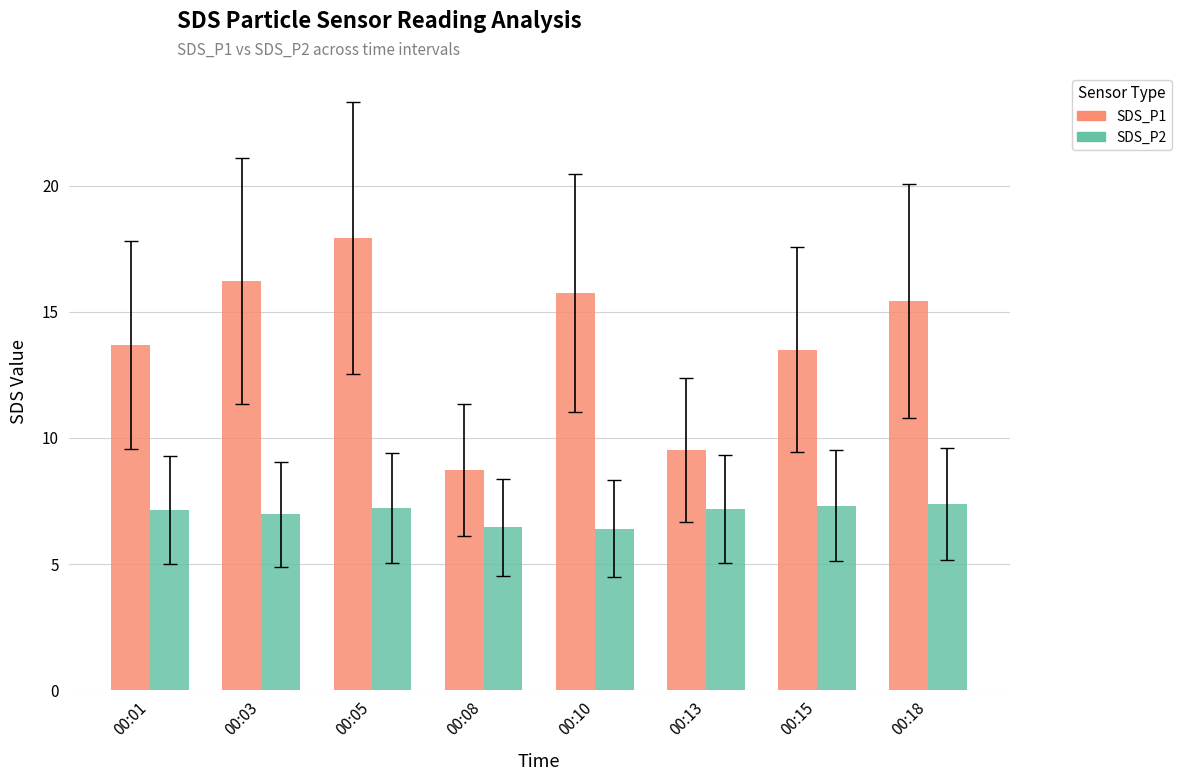

What is the minimum value shown in the chart?

6.4